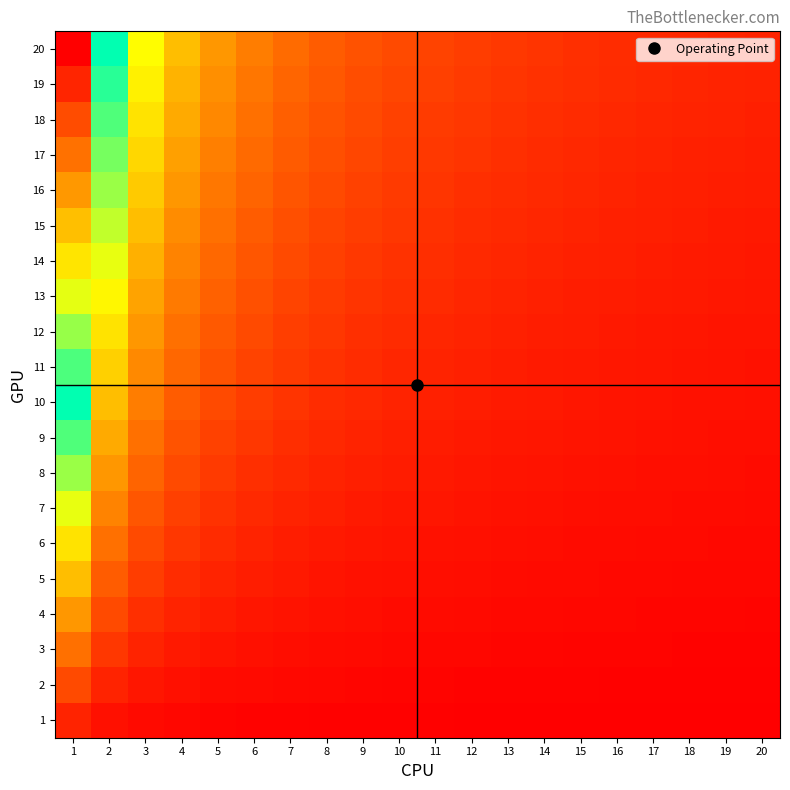

Reading left to right, what are all the values shown in this chart?

1: 1=1.0	2=0.5	3=0.3	4=0.2	5=0.2	6=0.2	7=0.1	8=0.1	9=0.1	10=0.1	11=0.1	12=0.1	13=0.1	14=0.1	15=0.1	16=0.1	17=0.1	18=0.1	19=0.1	20=0.1
2: 1=2.0	2=1.0	3=0.7	4=0.5	5=0.4	6=0.3	7=0.3	8=0.2	9=0.2	10=0.2	11=0.2	12=0.2	13=0.2	14=0.1	15=0.1	16=0.1	17=0.1	18=0.1	19=0.1	20=0.1
3: 1=3.0	2=1.5	3=1.0	4=0.8	5=0.6	6=0.5	7=0.4	8=0.4	9=0.3	10=0.3	11=0.3	12=0.2	13=0.2	14=0.2	15=0.2	16=0.2	17=0.2	18=0.2	19=0.2	20=0.1
4: 1=4.0	2=2.0	3=1.3	4=1.0	5=0.8	6=0.7	7=0.6	8=0.5	9=0.4	10=0.4	11=0.4	12=0.3	13=0.3	14=0.3	15=0.3	16=0.2	17=0.2	18=0.2	19=0.2	20=0.2
5: 1=5.0	2=2.5	3=1.7	4=1.2	5=1.0	6=0.8	7=0.7	8=0.6	9=0.6	10=0.5	11=0.5	12=0.4	13=0.4	14=0.4	15=0.3	16=0.3	17=0.3	18=0.3	19=0.3	20=0.2
6: 1=6.0	2=3.0	3=2.0	4=1.5	5=1.2	6=1.0	7=0.9	8=0.8	9=0.7	10=0.6	11=0.5	12=0.5	13=0.5	14=0.4	15=0.4	16=0.4	17=0.4	18=0.3	19=0.3	20=0.3
7: 1=7.0	2=3.5	3=2.3	4=1.8	5=1.4	6=1.2	7=1.0	8=0.9	9=0.8	10=0.7	11=0.6	12=0.6	13=0.5	14=0.5	15=0.5	16=0.4	17=0.4	18=0.4	19=0.4	20=0.3
8: 1=8.0	2=4.0	3=2.7	4=2.0	5=1.6	6=1.3	7=1.1	8=1.0	9=0.9	10=0.8	11=0.7	12=0.7	13=0.6	14=0.6	15=0.5	16=0.5	17=0.5	18=0.4	19=0.4	20=0.4
9: 1=9.0	2=4.5	3=3.0	4=2.2	5=1.8	6=1.5	7=1.3	8=1.1	9=1.0	10=0.9	11=0.8	12=0.8	13=0.7	14=0.6	15=0.6	16=0.6	17=0.5	18=0.5	19=0.5	20=0.5
10: 1=10.0	2=5.0	3=3.3	4=2.5	5=2.0	6=1.7	7=1.4	8=1.2	9=1.1	10=1.0	11=0.9	12=0.8	13=0.8	14=0.7	15=0.7	16=0.6	17=0.6	18=0.6	19=0.5	20=0.5
11: 1=11.0	2=5.5	3=3.7	4=2.8	5=2.2	6=1.8	7=1.6	8=1.4	9=1.2	10=1.1	11=1.0	12=0.9	13=0.8	14=0.8	15=0.7	16=0.7	17=0.6	18=0.6	19=0.6	20=0.6
12: 1=12.0	2=6.0	3=4.0	4=3.0	5=2.4	6=2.0	7=1.7	8=1.5	9=1.3	10=1.2	11=1.1	12=1.0	13=0.9	14=0.9	15=0.8	16=0.8	17=0.7	18=0.7	19=0.6	20=0.6
13: 1=13.0	2=6.5	3=4.3	4=3.2	5=2.6	6=2.2	7=1.9	8=1.6	9=1.4	10=1.3	11=1.2	12=1.1	13=1.0	14=0.9	15=0.9	16=0.8	17=0.8	18=0.7	19=0.7	20=0.7
14: 1=14.0	2=7.0	3=4.7	4=3.5	5=2.8	6=2.3	7=2.0	8=1.8	9=1.6	10=1.4	11=1.3	12=1.2	13=1.1	14=1.0	15=0.9	16=0.9	17=0.8	18=0.8	19=0.7	20=0.7
15: 1=15.0	2=7.5	3=5.0	4=3.8	5=3.0	6=2.5	7=2.1	8=1.9	9=1.7	10=1.5	11=1.4	12=1.2	13=1.2	14=1.1	15=1.0	16=0.9	17=0.9	18=0.8	19=0.8	20=0.8
16: 1=16.0	2=8.0	3=5.3	4=4.0	5=3.2	6=2.7	7=2.3	8=2.0	9=1.8	10=1.6	11=1.5	12=1.3	13=1.2	14=1.1	15=1.1	16=1.0	17=0.9	18=0.9	19=0.8	20=0.8
17: 1=17.0	2=8.5	3=5.7	4=4.2	5=3.4	6=2.8	7=2.4	8=2.1	9=1.9	10=1.7	11=1.5	12=1.4	13=1.3	14=1.2	15=1.1	16=1.1	17=1.0	18=0.9	19=0.9	20=0.8
18: 1=18.0	2=9.0	3=6.0	4=4.5	5=3.6	6=3.0	7=2.6	8=2.2	9=2.0	10=1.8	11=1.6	12=1.5	13=1.4	14=1.3	15=1.2	16=1.1	17=1.1	18=1.0	19=0.9	20=0.9
19: 1=19.0	2=9.5	3=6.3	4=4.8	5=3.8	6=3.2	7=2.7	8=2.4	9=2.1	10=1.9	11=1.7	12=1.6	13=1.5	14=1.4	15=1.3	16=1.2	17=1.1	18=1.1	19=1.0	20=0.9
20: 1=20.0	2=10.0	3=6.7	4=5.0	5=4.0	6=3.3	7=2.9	8=2.5	9=2.2	10=2.0	11=1.8	12=1.7	13=1.5	14=1.4	15=1.3	16=1.2	17=1.2	18=1.1	19=1.1	20=1.0